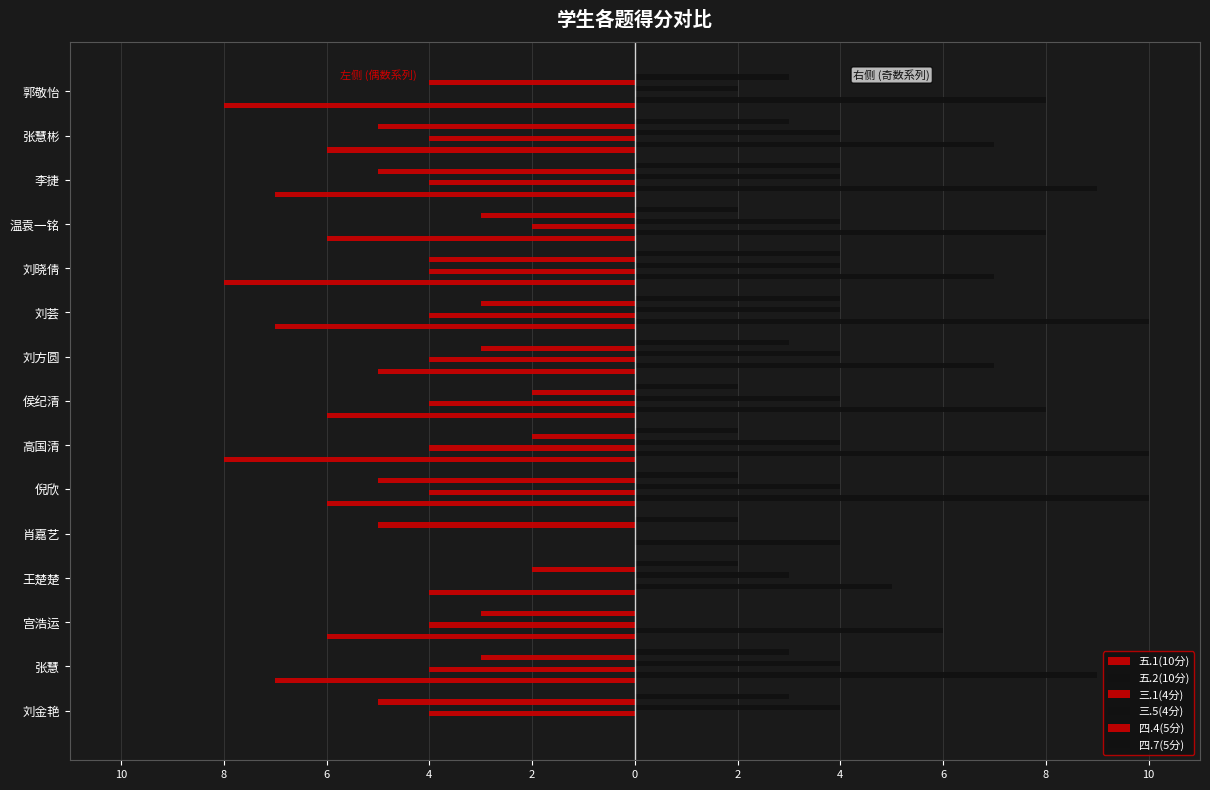

Reading right to left, list all the values displayed in this chart.

五.1(10分): -8	-6	-7	-6	-8	-7	-5	-6	-8	-6	0	-4	-6	-7	0
五.2(10分): 8	7	9	8	7	10	7	8	10	10	4	5	6	9	0
三.1(4分): 0	-4	-4	-2	-4	-4	-4	-4	-4	-4	0	0	-4	-4	-4
三.5(4分): 2	4	4	4	4	4	4	4	4	4	0	3	0	4	4
四.4(5分): -4	-5	-5	-3	-4	-3	-3	-2	-2	-5	-5	-2	-3	-3	-5
四.7(5分): 3	3	4	2	4	4	3	2	2	2	2	2	0	3	3